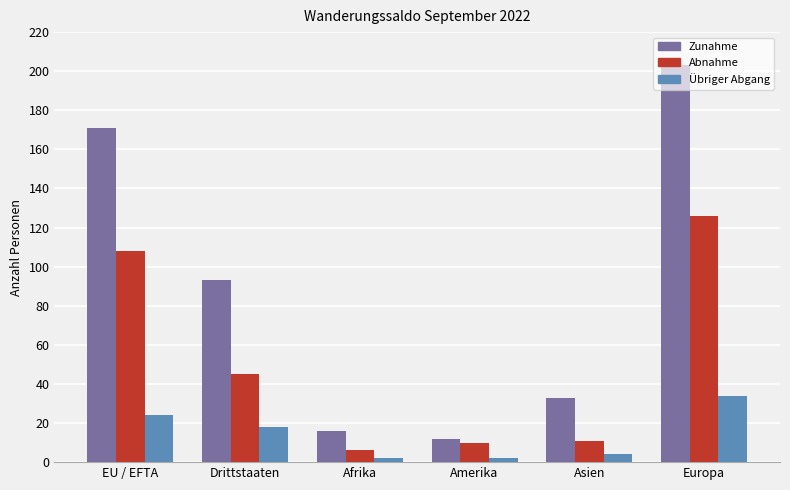

How many bars are there in each group?

3